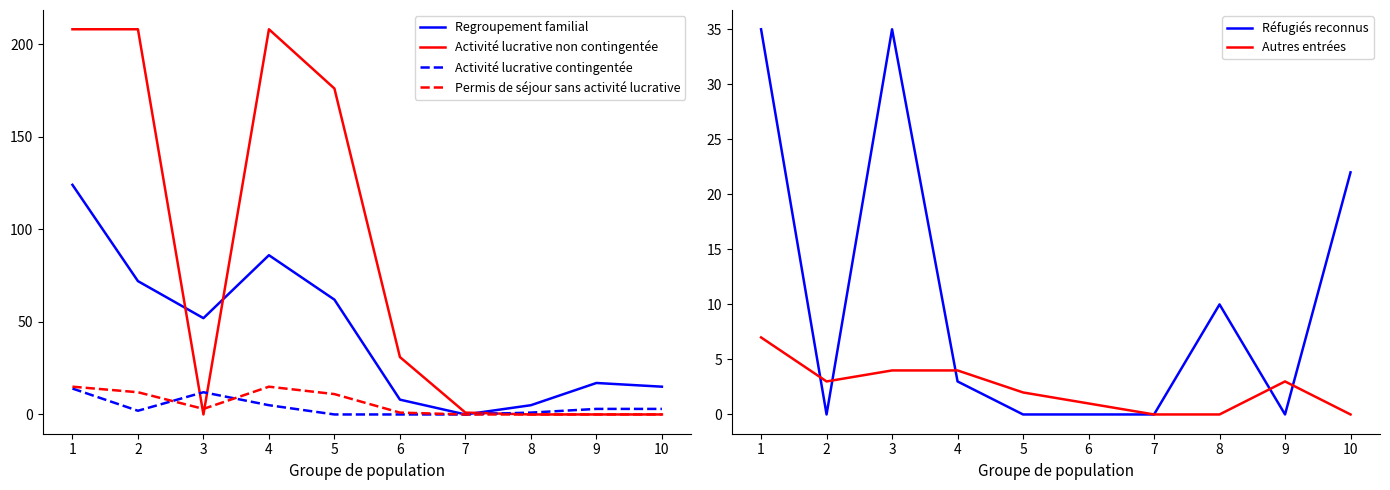

At how many categories does at least one series exceed 195?

3